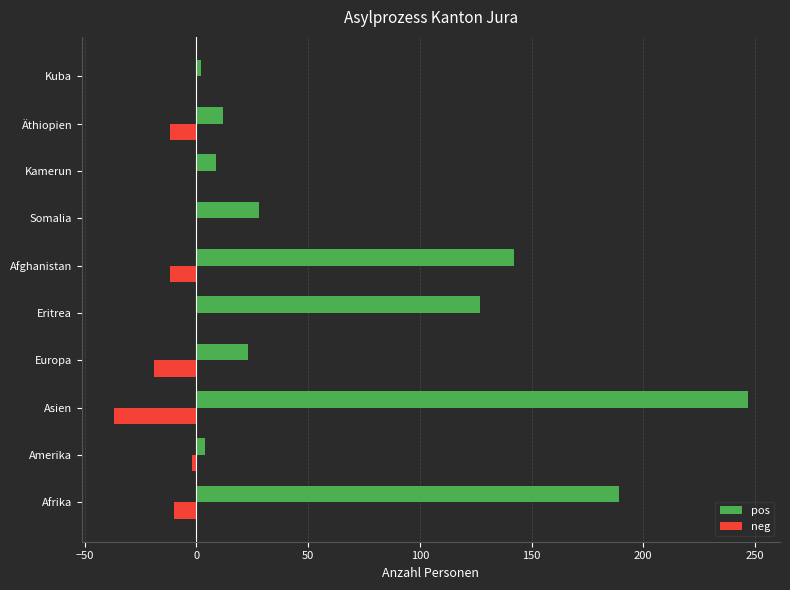

What is the sum of the neg values at Asien and Kamerun?

-37